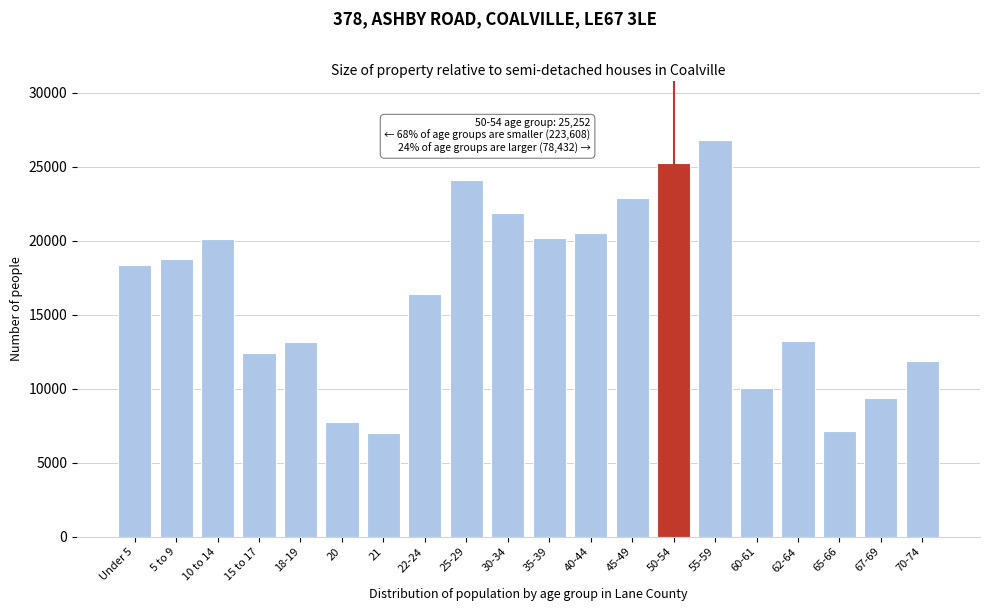

Is it true that the value at 50-54 is 25252?

True